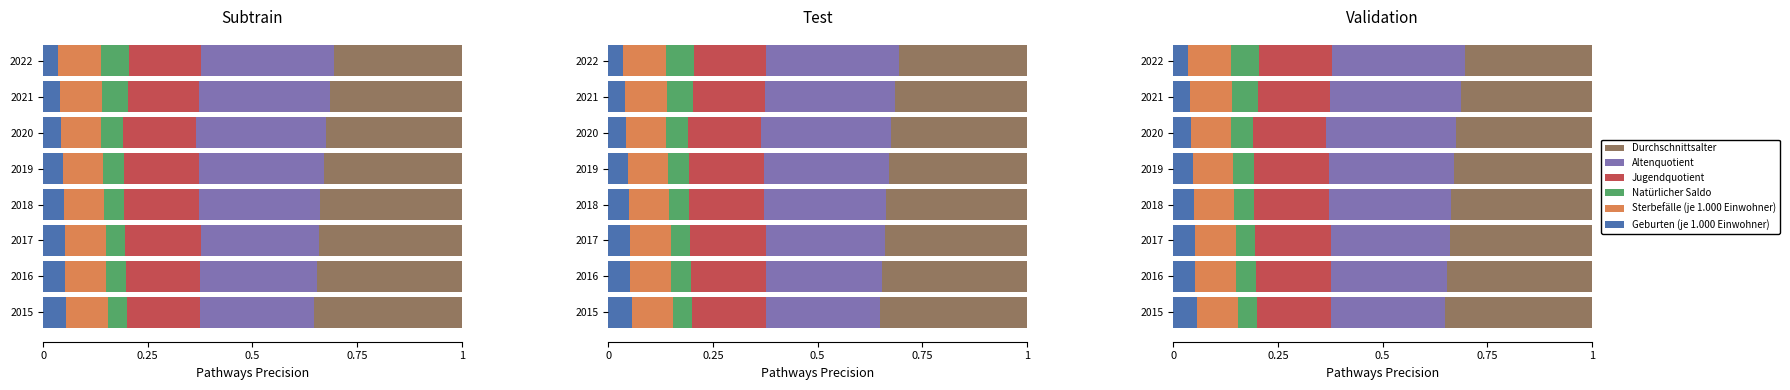

Are the bars horizontal?

Yes